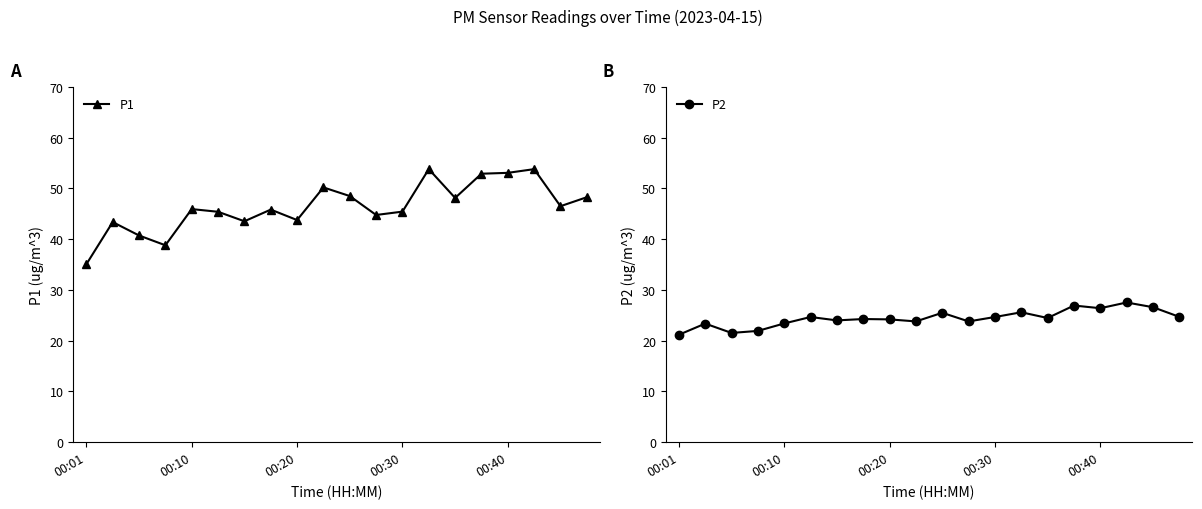

What position from the right is 13?

7